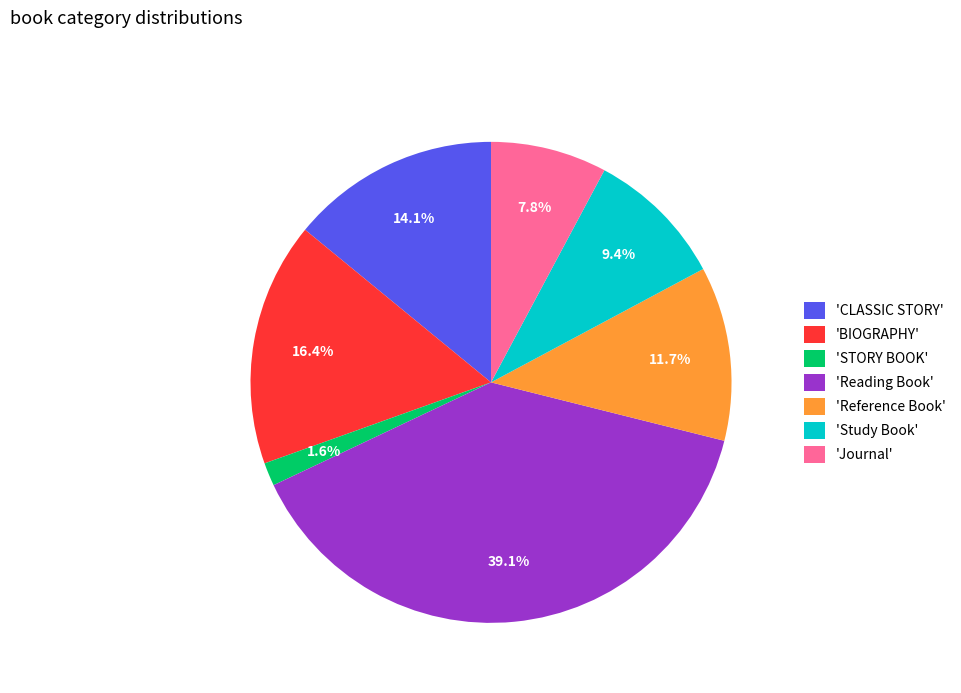

What is the ratio of the value at 'CLASSIC STORY' to the value at 'BIOGRAPHY'?

0.9